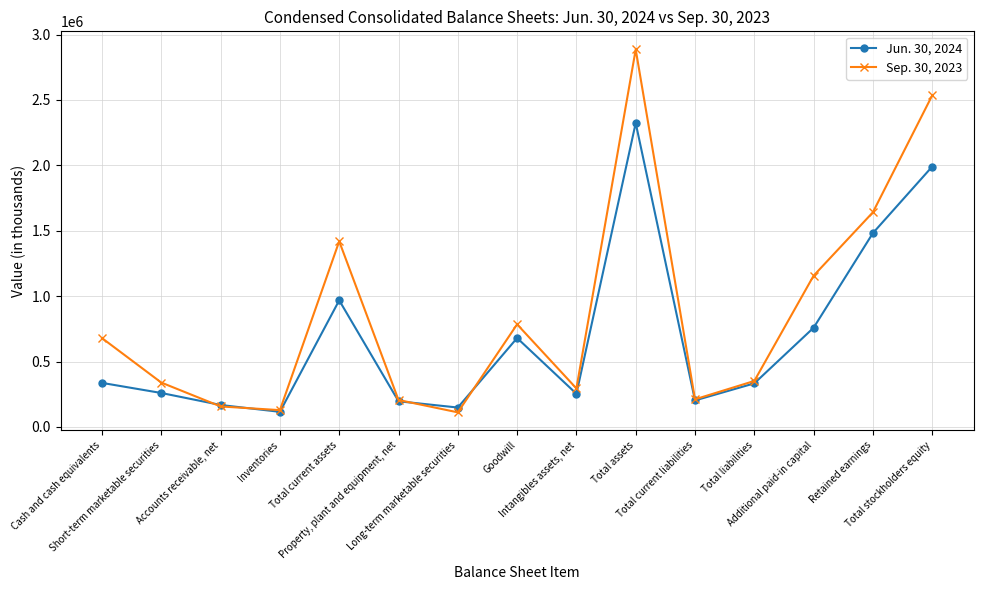

What is the difference between the second highest and minimum values in the Jun. 30, 2024 series?

1875128